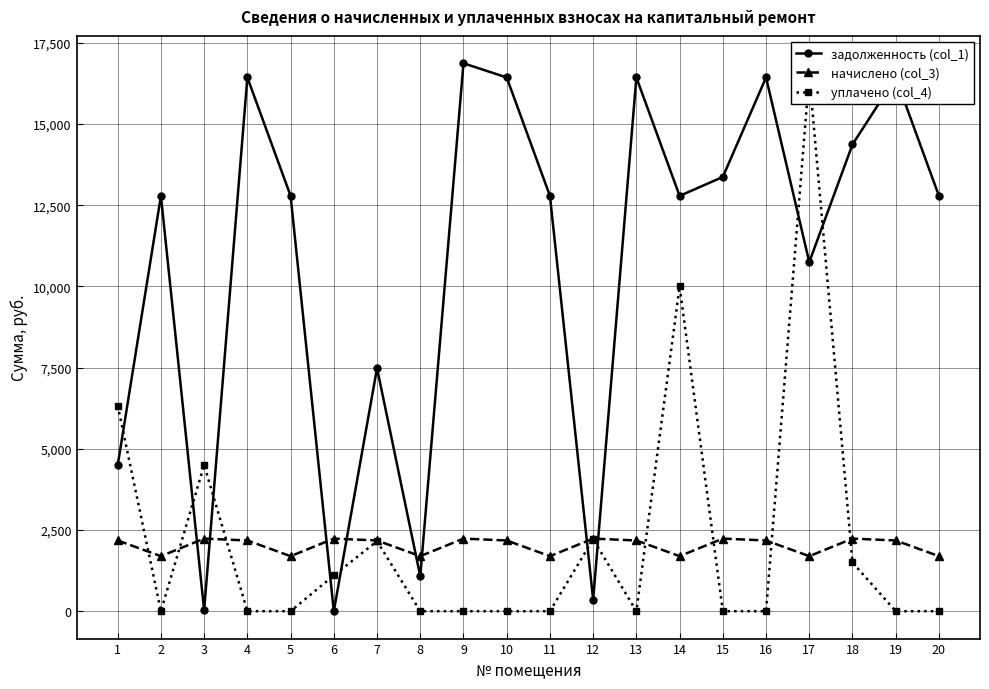

List the labels in order of начислено (col_3) value, largest first.

3, 6, 9, 12, 15, 18, 1, 4, 7, 10, 13, 16, 19, 2, 5, 8, 11, 14, 17, 20